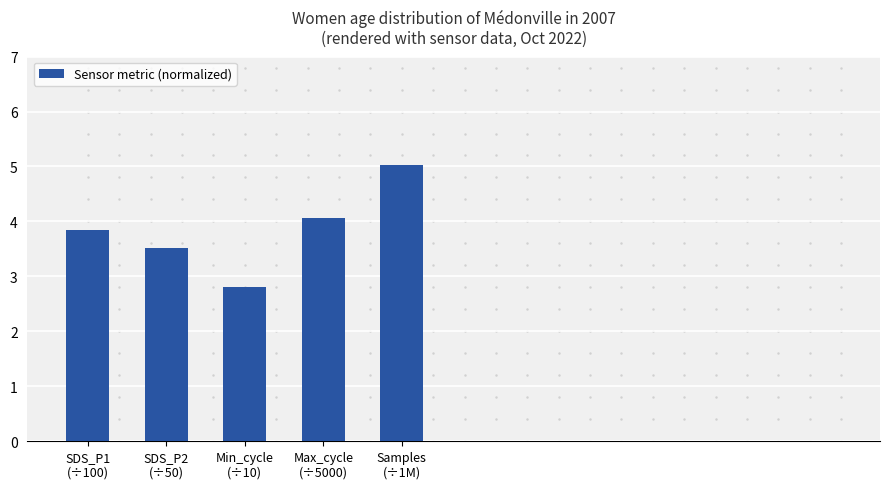

What is the ratio of the value at Min_cycle
(÷10) to the value at Max_cycle
(÷5000)?

0.7